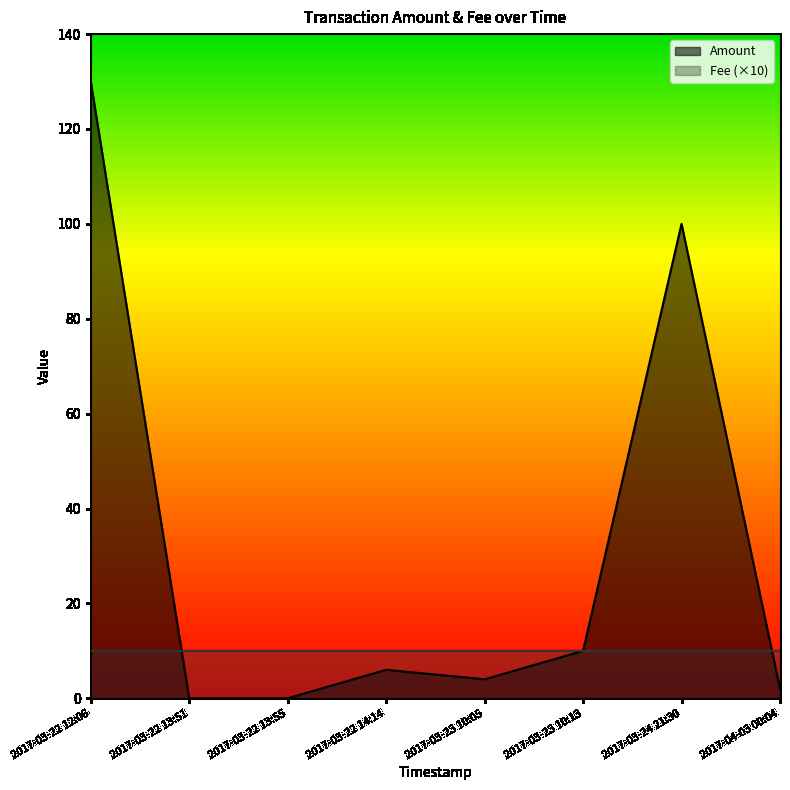

Where is Amount nearest to the value 65?

2017-03-24 21:30